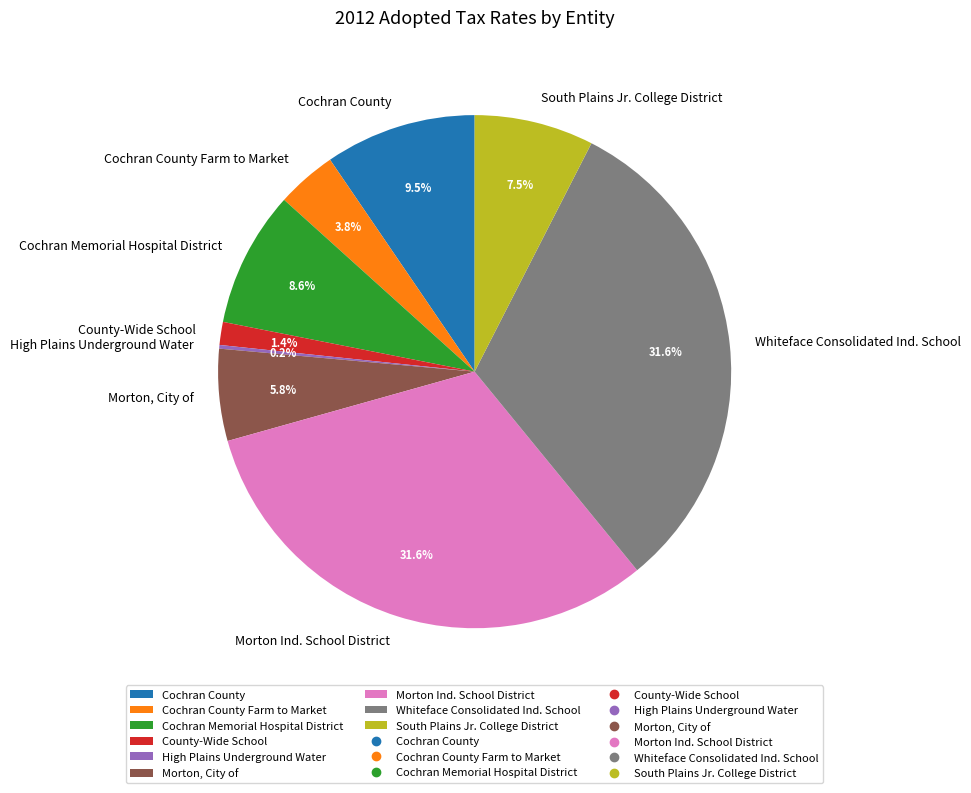

Is Cochran Memorial Hospital District the majority of the pie?

No